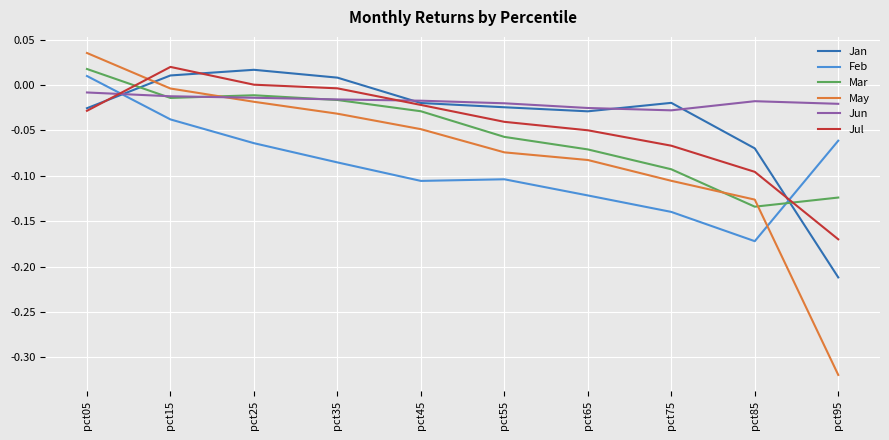

Which category has the highest value in the Jun series?

pct05